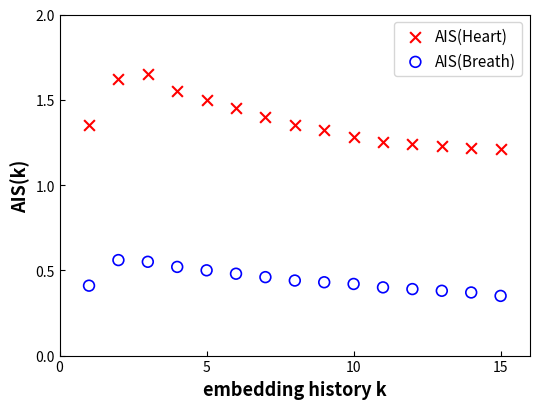

Which series contains the lowest Y value?

AIS(Breath)